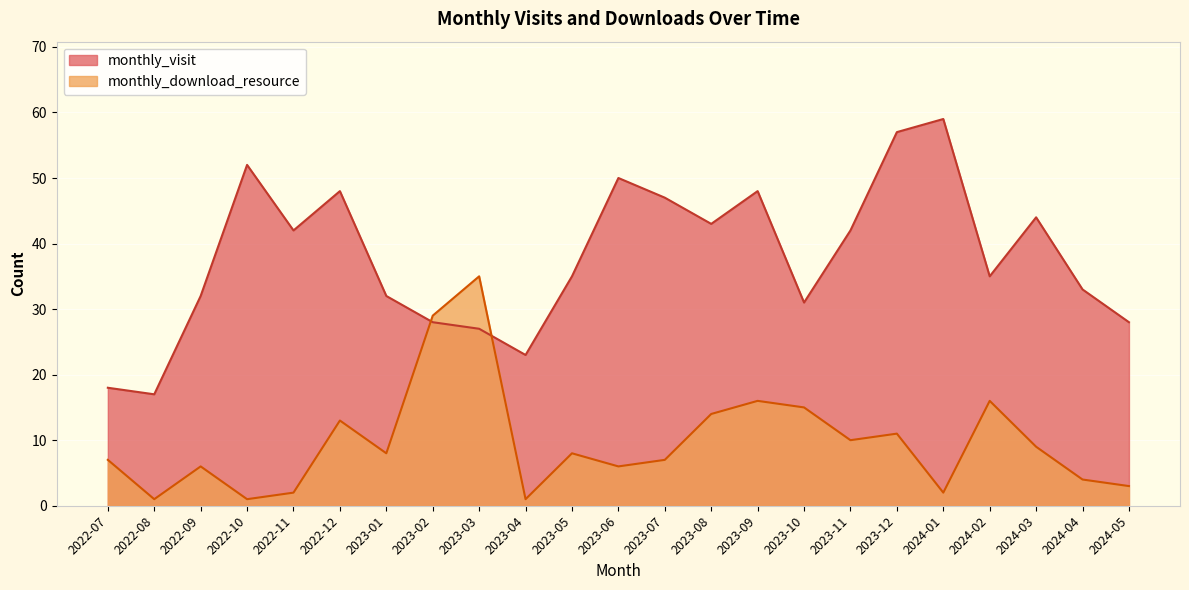

Which series has the largest total across all categories?

monthly_visit